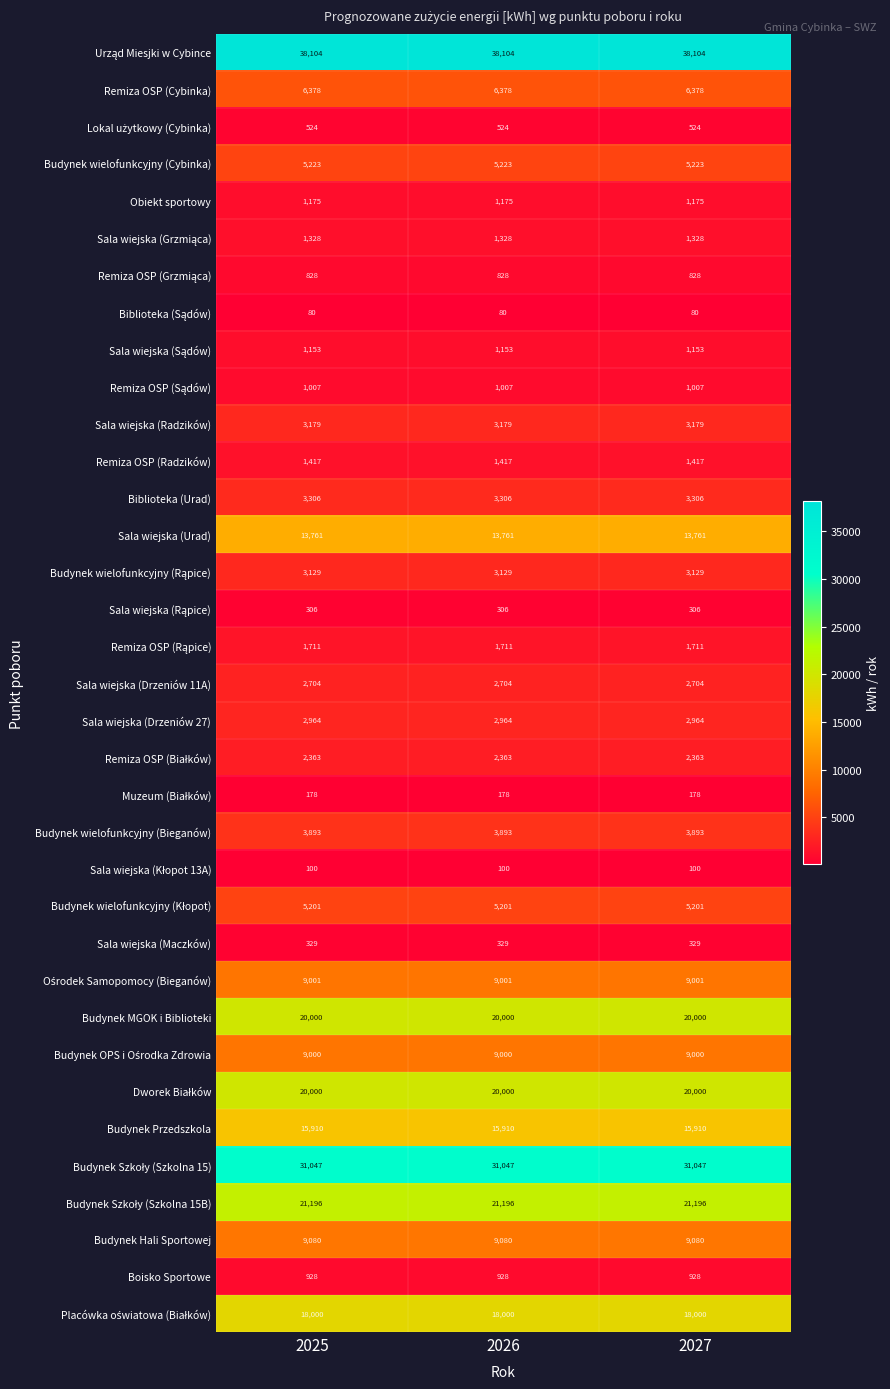

What is the smallest value displayed?

80